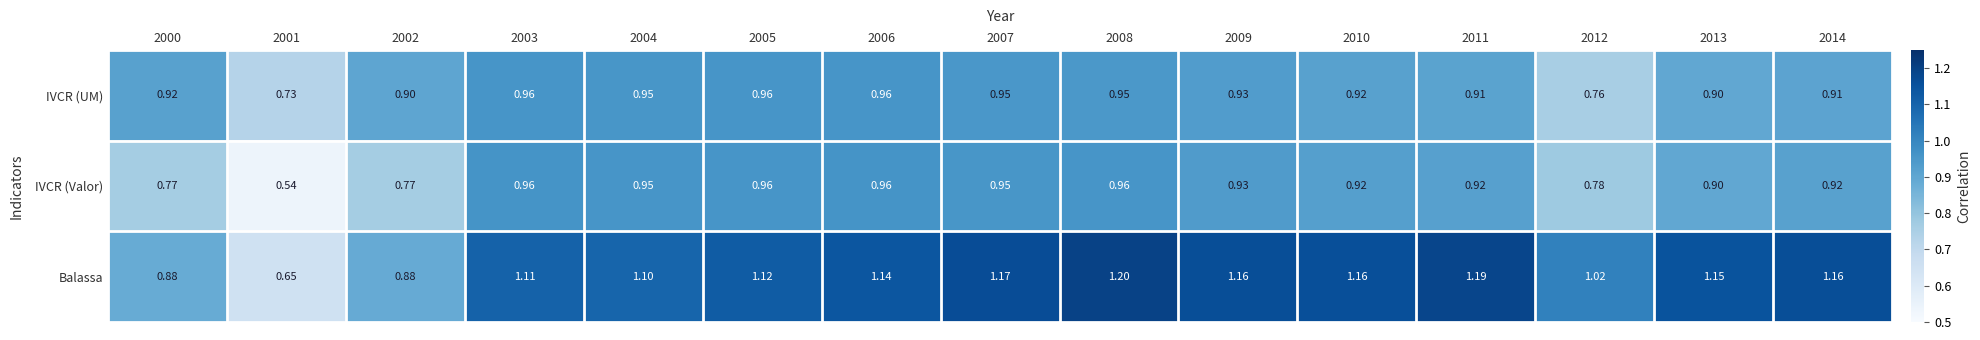

Which series changed the most between 2000 and 2013?

Balassa